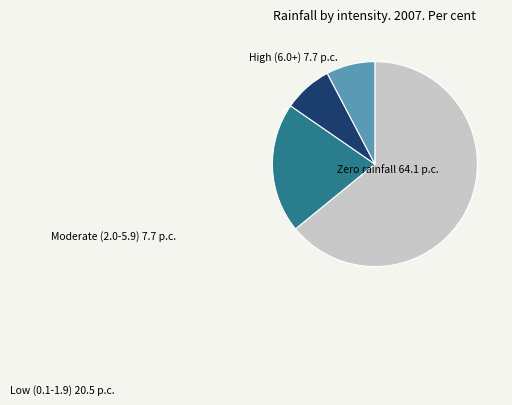

What is the largest slice in the pie chart?

Zero rainfall 64.1 p.c.